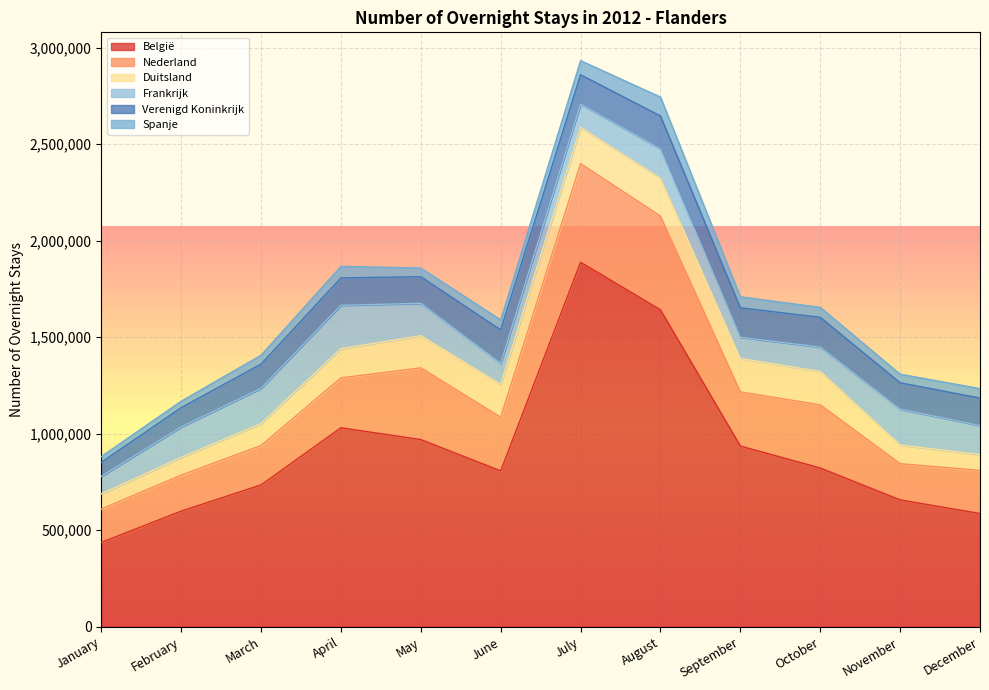

True or false: Frankrijk has more than 0 interior local peaks.

True